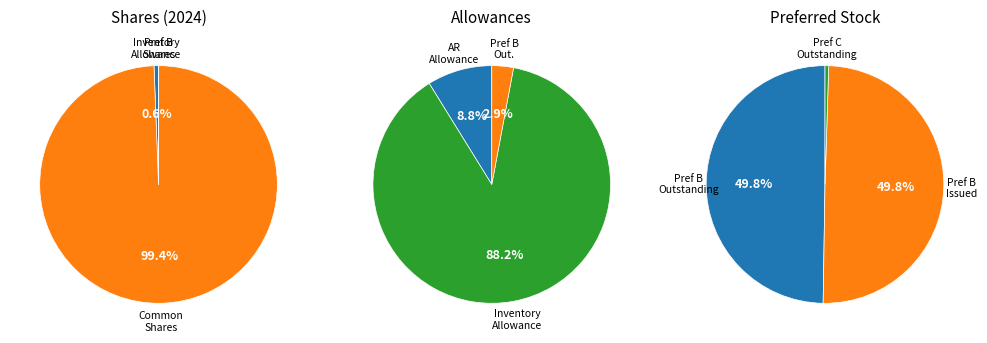

What is the smallest slice in the pie chart?

Preferred Stock Shares Outstanding (C)